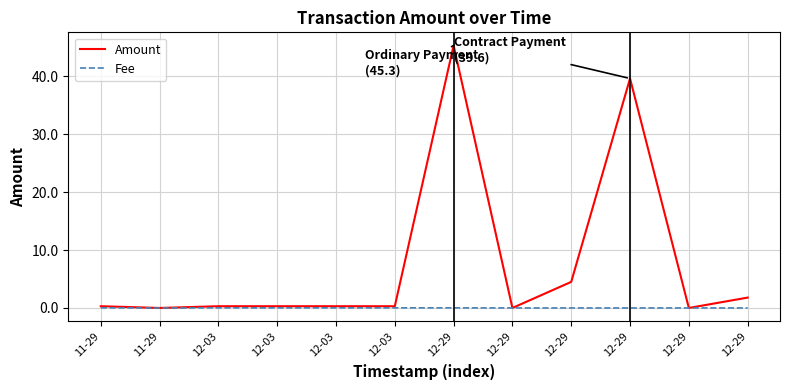

Reading left to right, list all the values displayed in this chart.

Amount: 0.3	0.0	0.3	0.3	0.3	0.3	45.3	0.0	4.5	39.6	0.0	1.8
Fee: 0.0	0.0	0.0	0.0	0.0	0.0	0.0	0.0	0.0	0.0	0.0	0.0